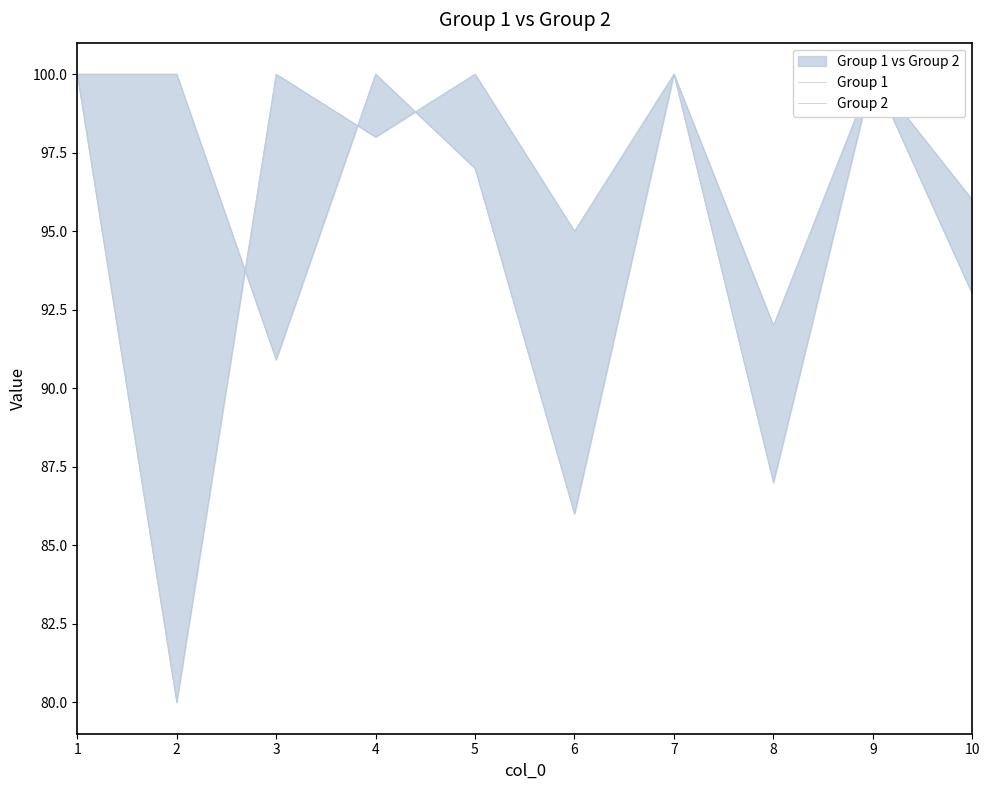

How many lines are shown in the chart?

2